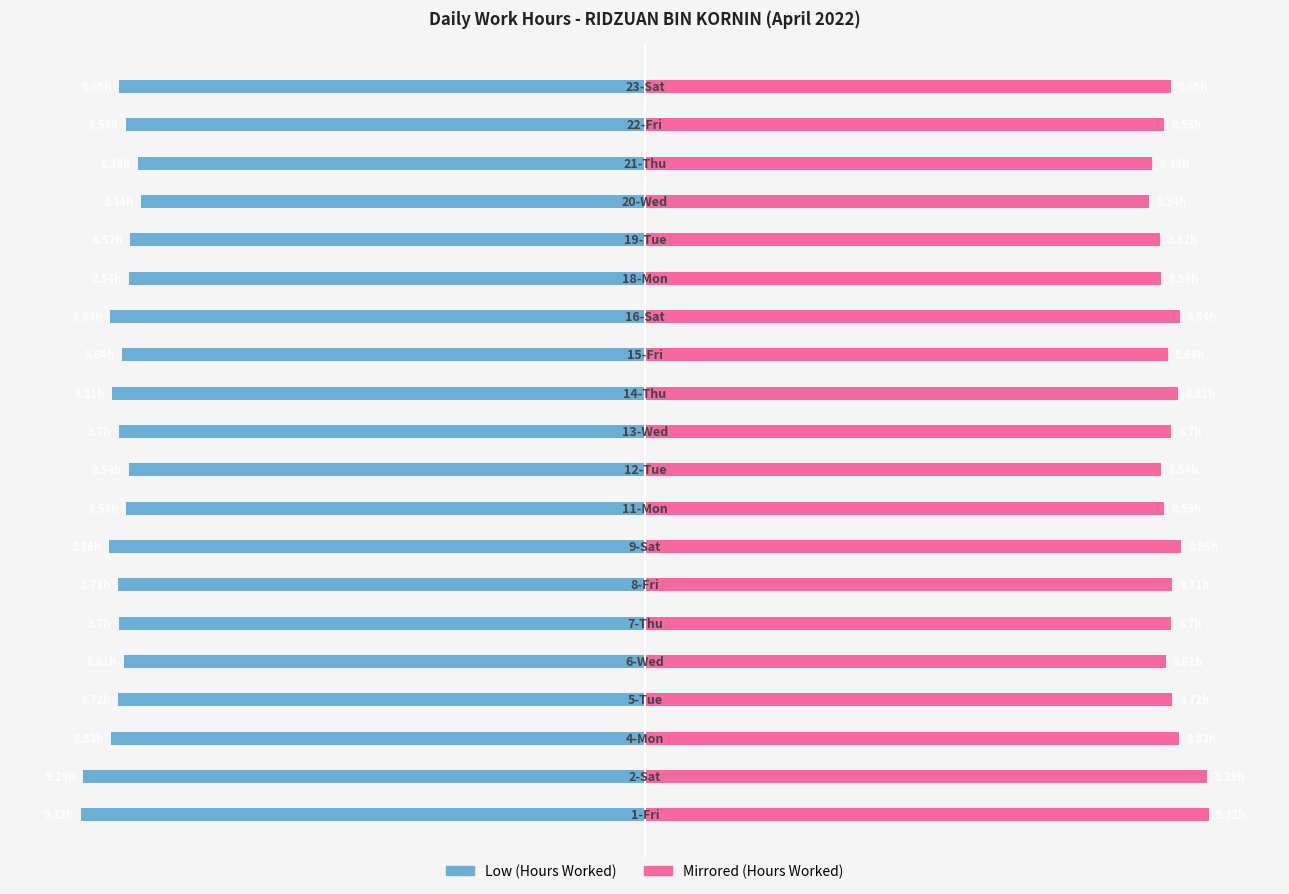

How many groups of bars are there?

20